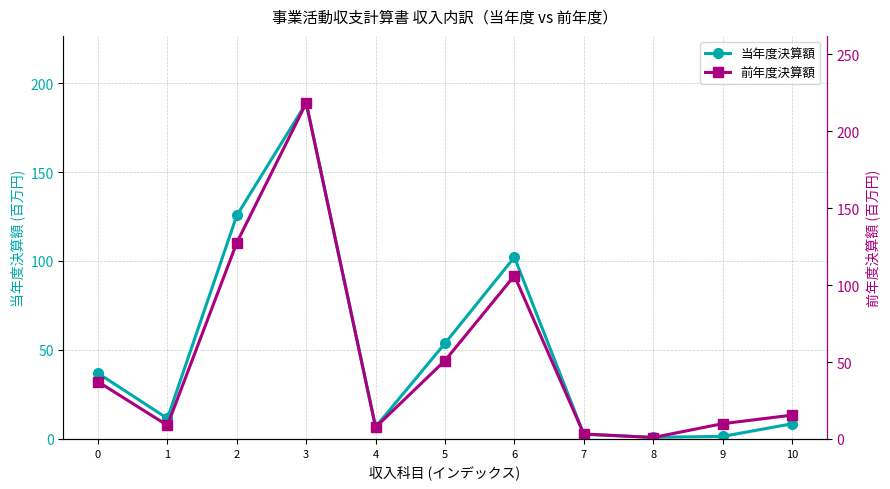

Which has a higher value, 9 or 4?

4